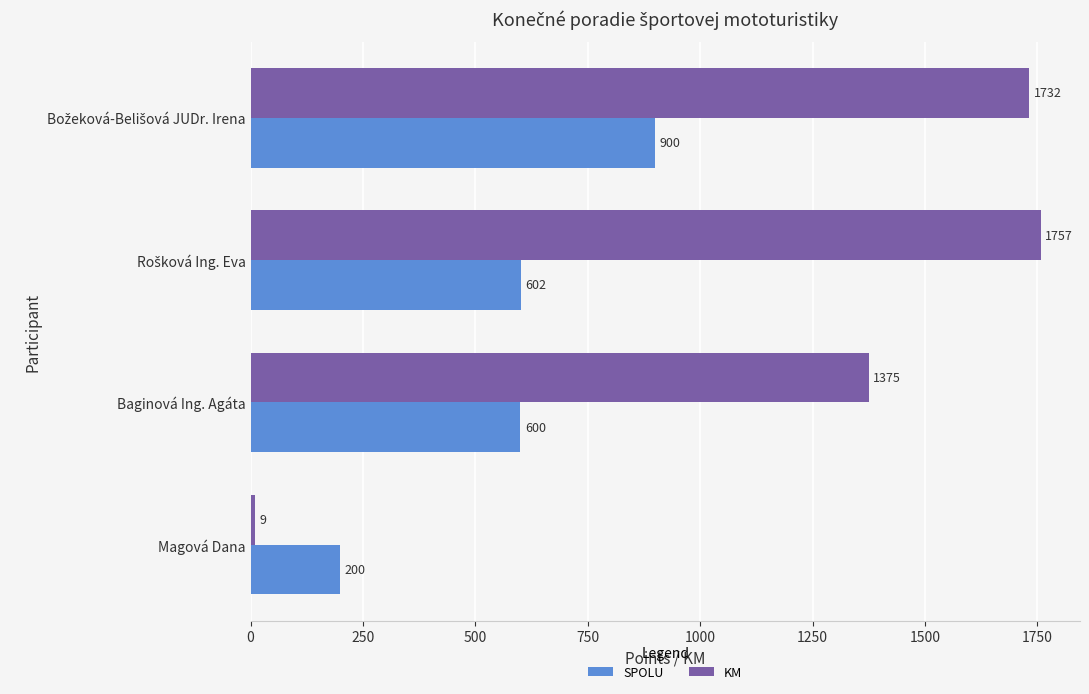

What is the greatest value displayed?

1757